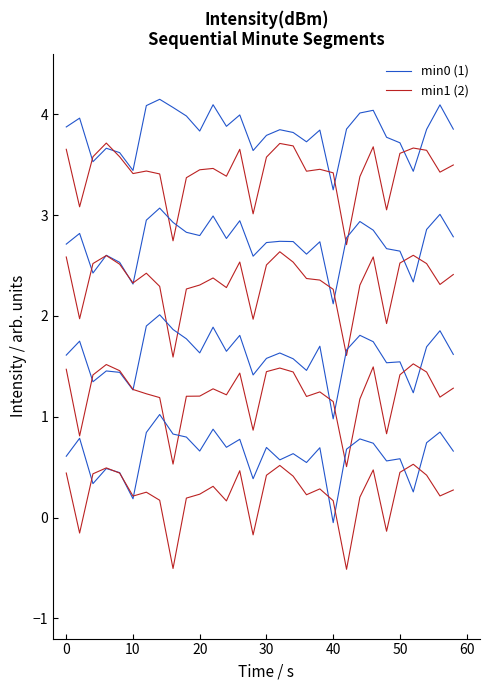

Is it true that min0_intensity equals 1.5 at 50?

True